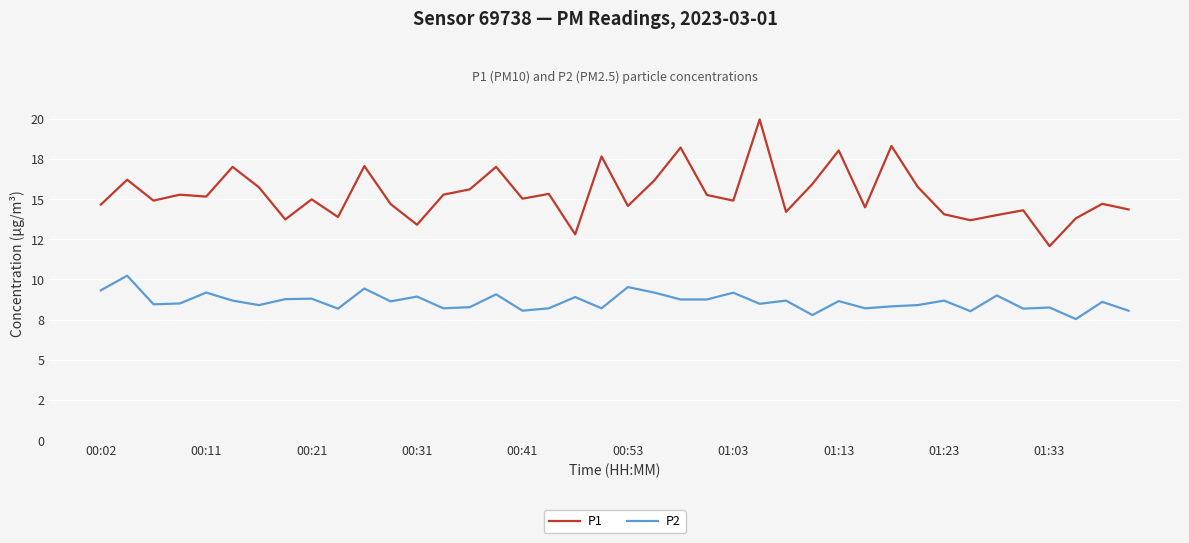

What are all the series names shown in the legend?

P1, P2